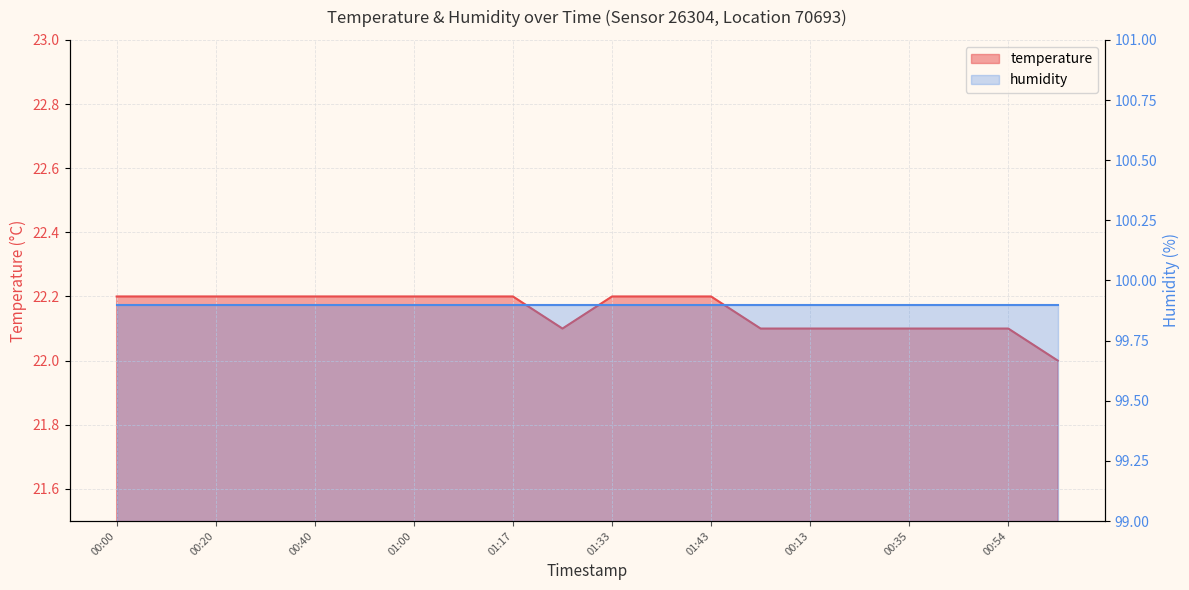

What is the smallest value displayed?

22.0